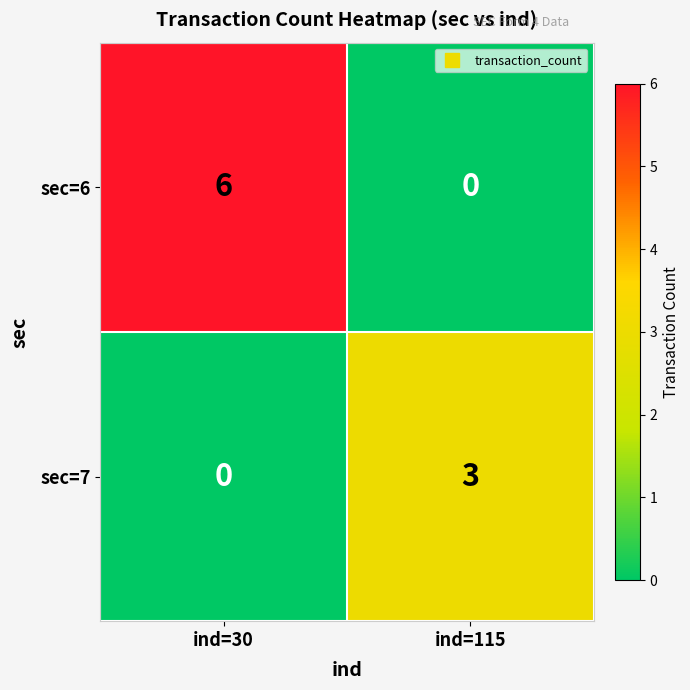

At how many categories does at least one series exceed 1?

2